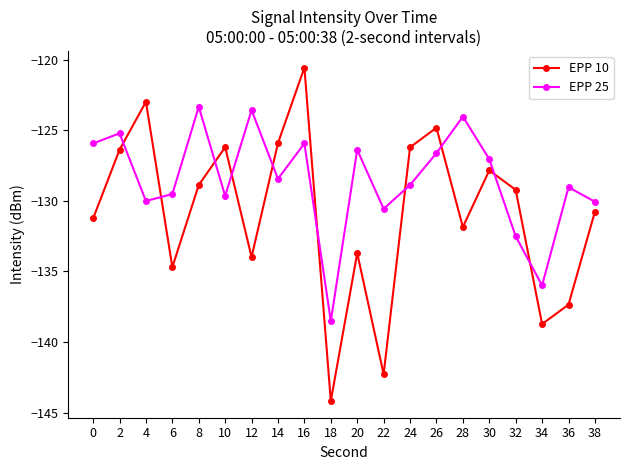

Which series changed the most between 28 and 36?

EPP 10